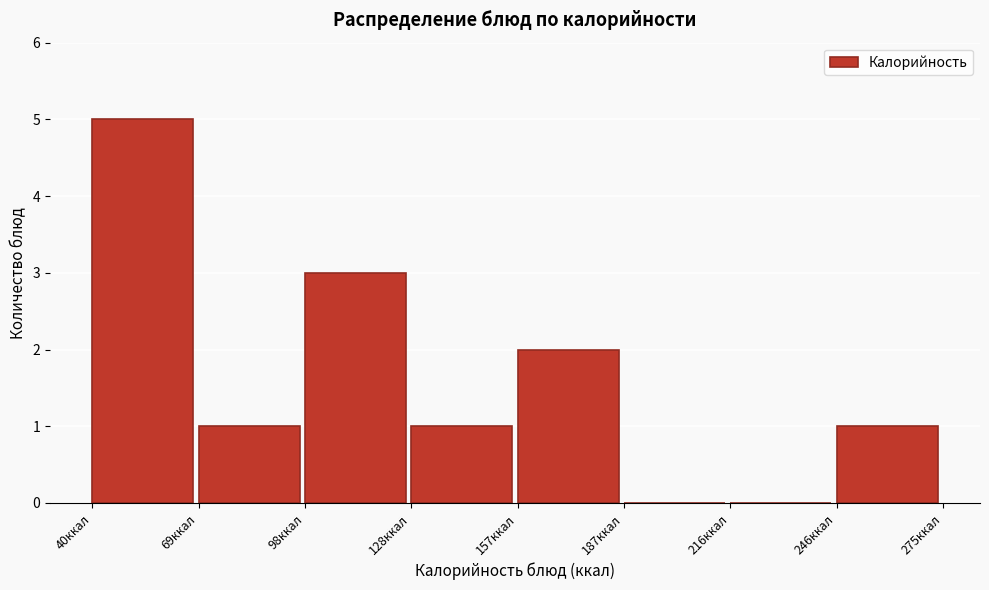

Reading left to right, list every bar in this chart as the range it spans on the x-axis followed by its height. Neither the bar edges nor the heights are printed on the chart, so give them approximately, as read against the axes.

40 to 70: 5
70 to 100: 1
100 to 130: 3
130 to 155: 1
155 to 185: 2
185 to 215: 0
215 to 245: 0
245 to 275: 1